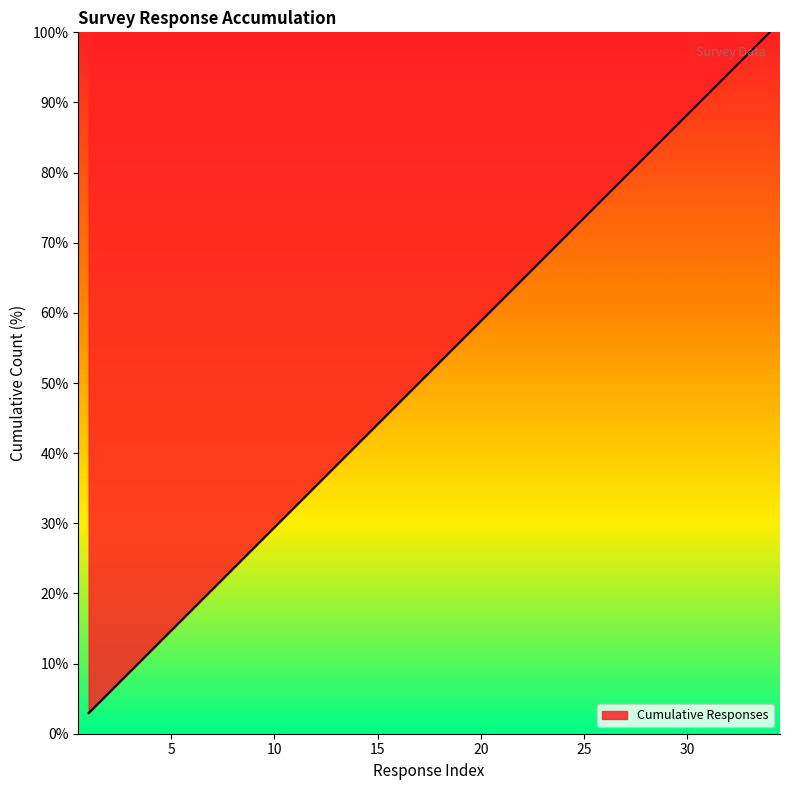

What is the smallest value displayed?

2.9